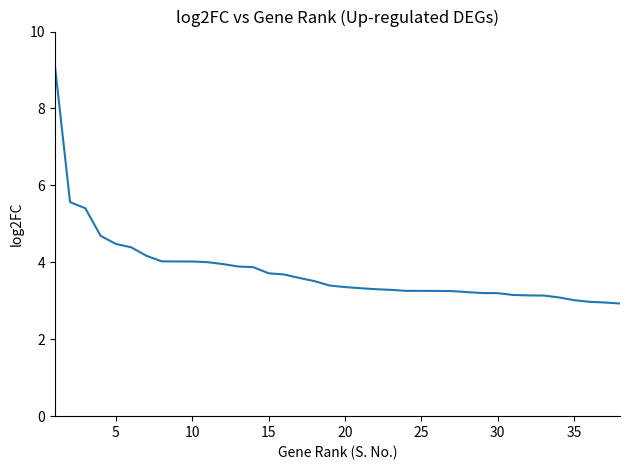

What is the difference between the maximum and minimum values?

6.2